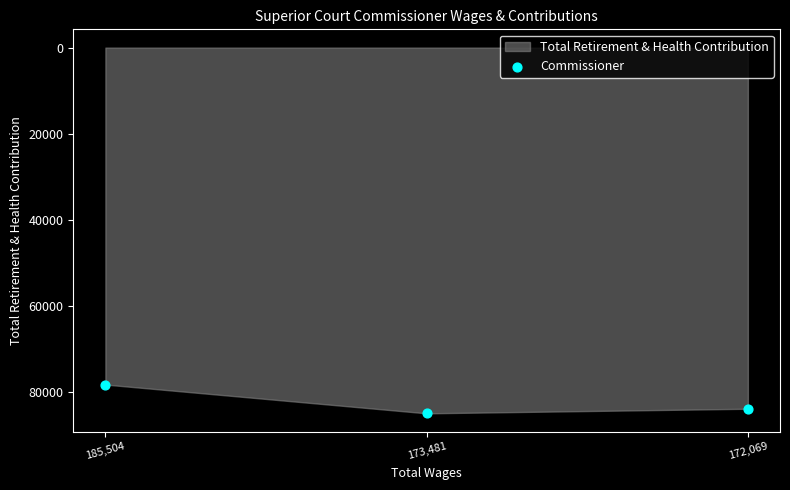

What is the range of Y values (max minus min)?

6689